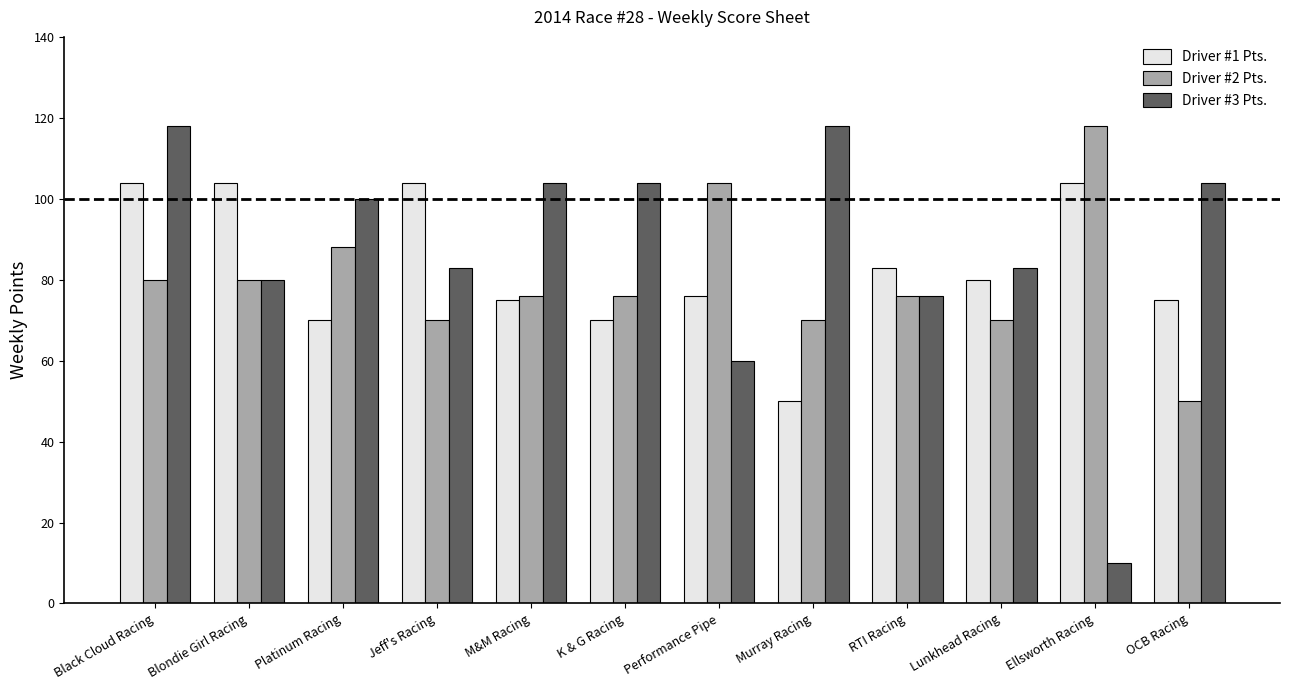

The Driver #1 Pts. series shows 104 at Ellsworth Racing. True or false?

True